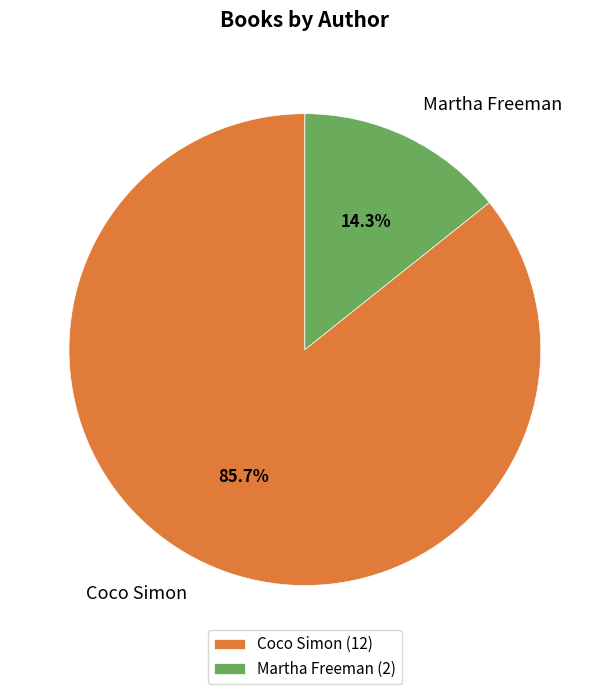

Which has a higher value, Coco Simon or Martha Freeman?

Coco Simon